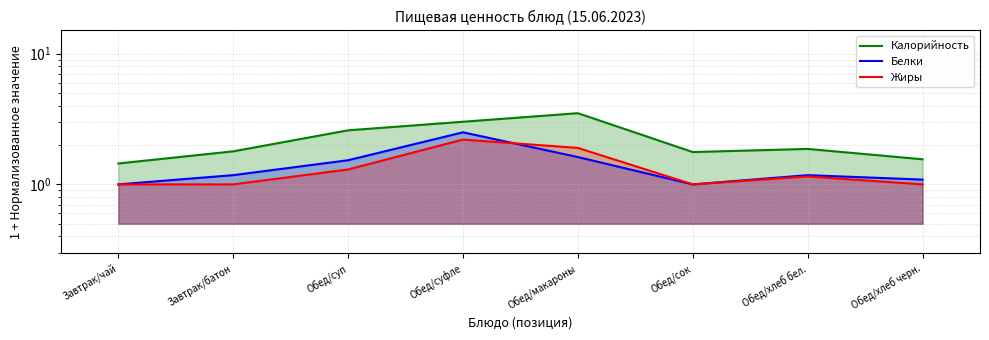

Which category has the highest value across all series?

Обед/макароны